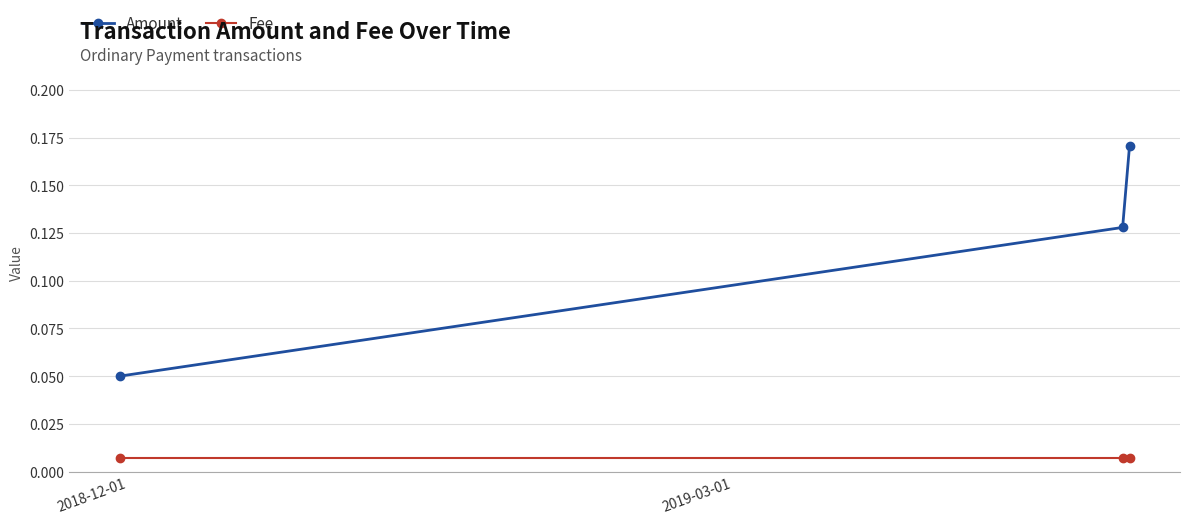

Which series has the largest range (max minus min)?

Amount